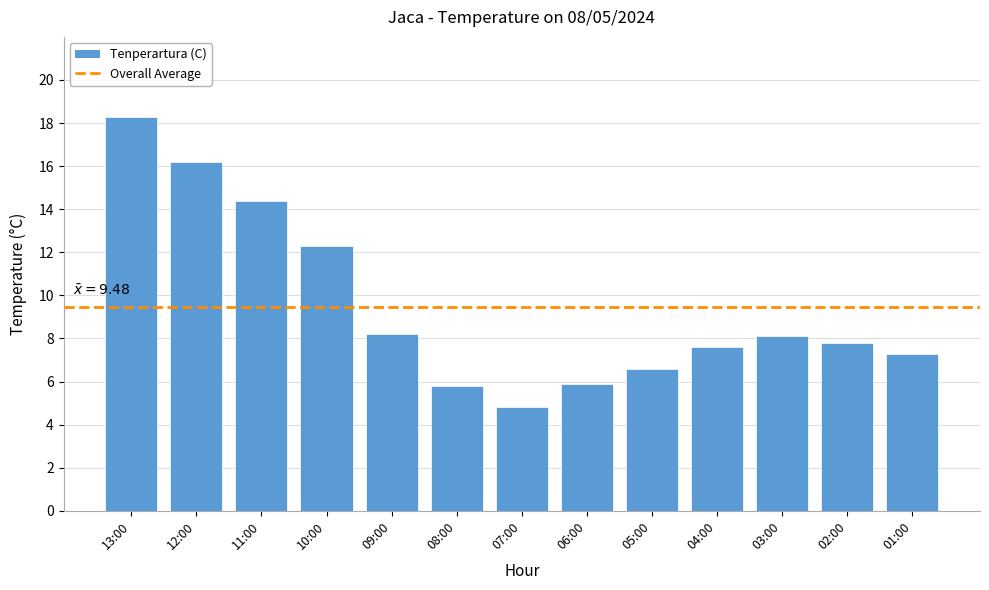

Which category has the highest value across all series?

13:00